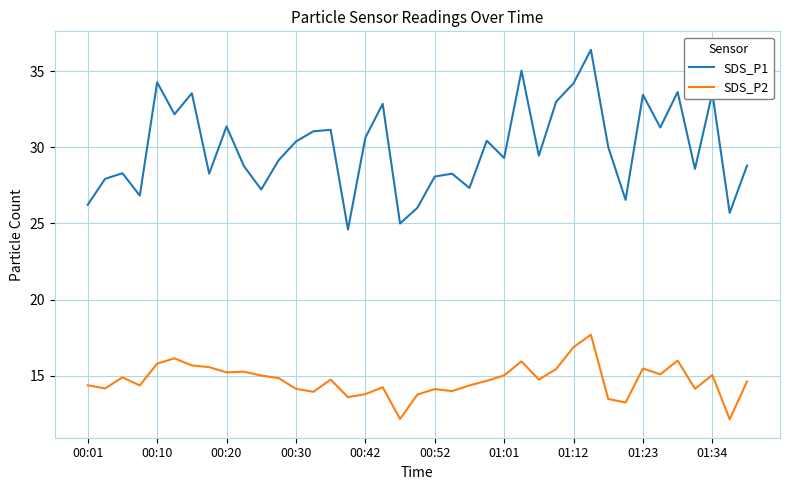

How many interior local valleys does the SDS_P1 series have?

13